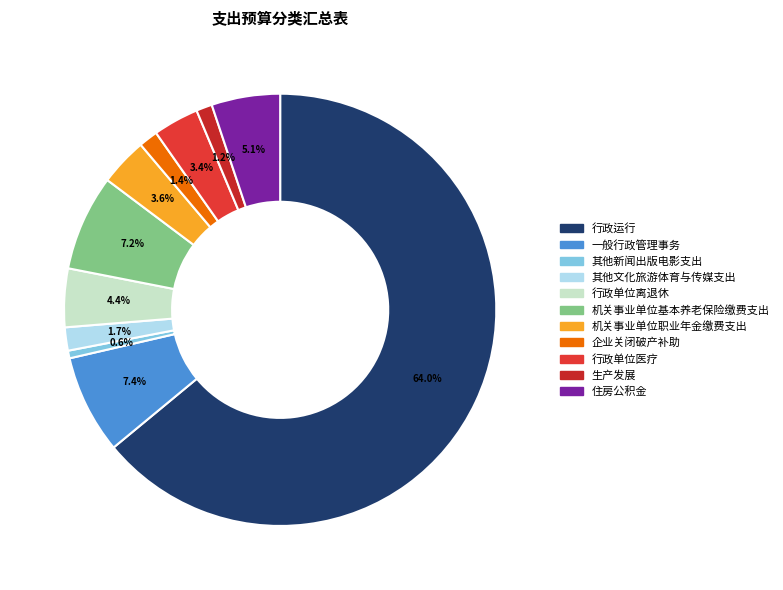

Rank the categories by value from highest to lowest.

行政运行, 一般行政管理事务, 机关事业单位基本养老保险缴费支出, 住房公积金, 行政单位离退休, 机关事业单位职业年金缴费支出, 行政单位医疗, 其他文化旅游体育与传媒支出, 企业关闭破产补助, 生产发展, 其他新闻出版电影支出